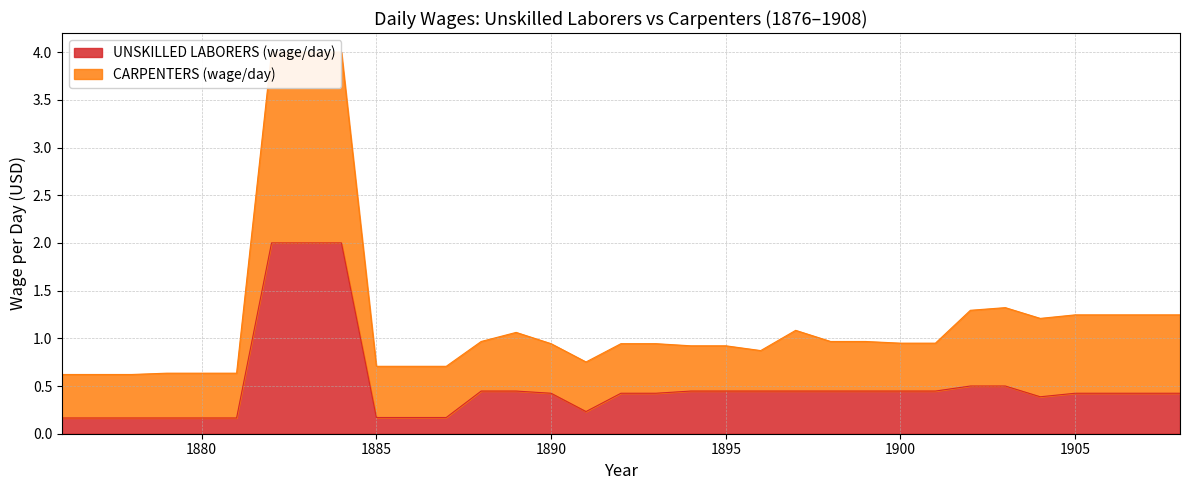

What is the change in value from 1882 to 1893?

-3.1